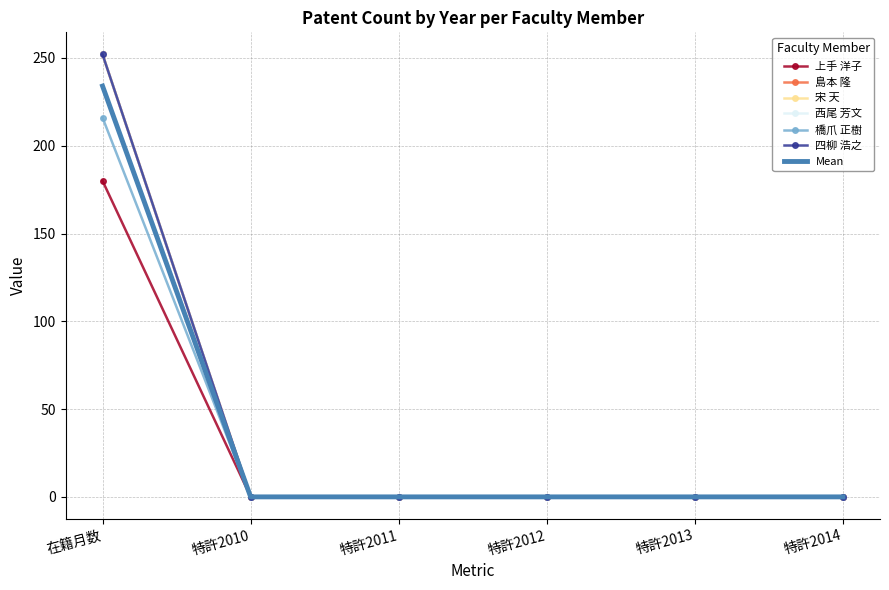

At which label does 宋 天 reach its peak?

在籍月数